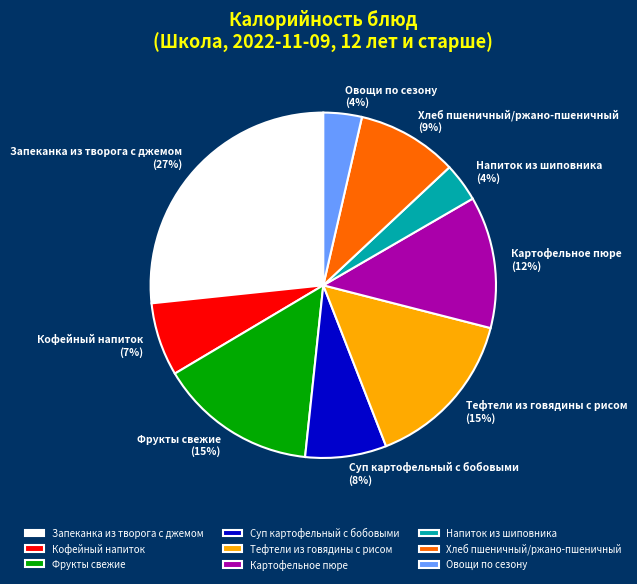

Which has a higher value, Запеканка из творога с джемом or Овощи по сезону?

Запеканка из творога с джемом